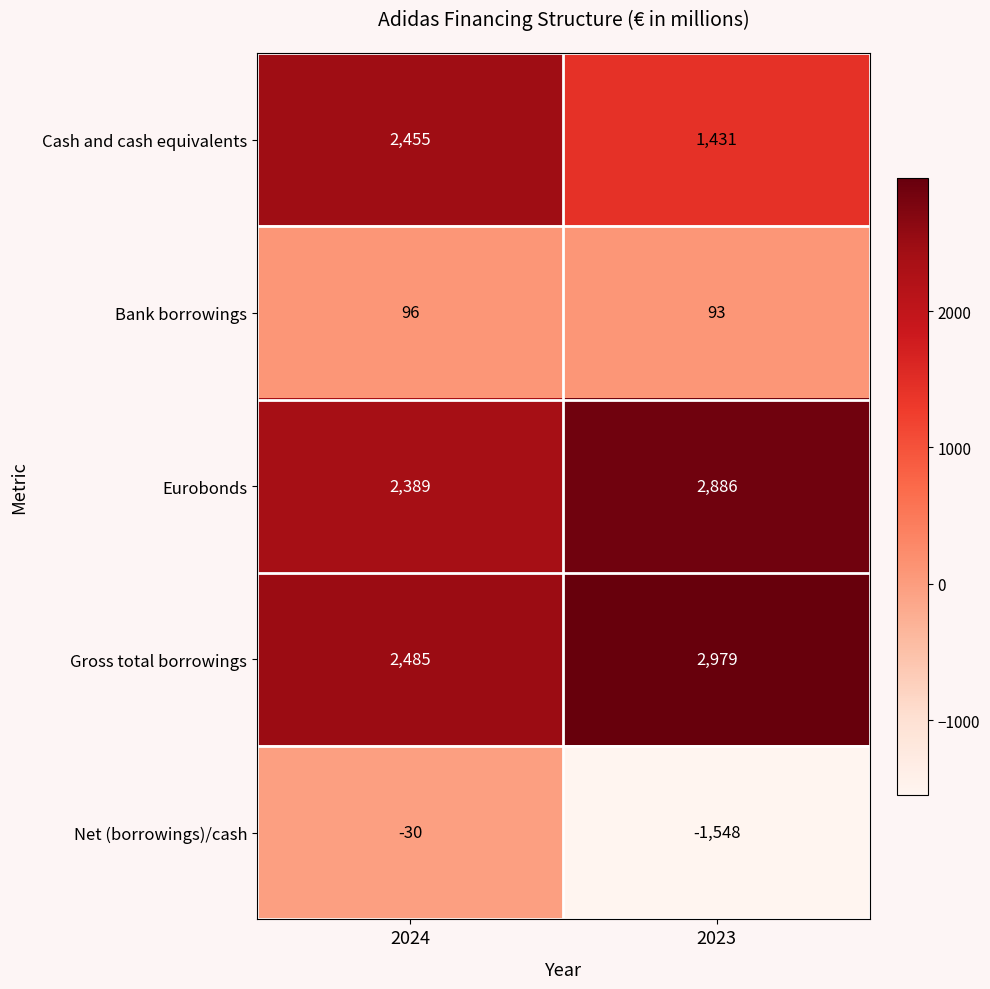

Reading right to left, list all the values displayed in this chart.

Cash and cash equivalents: 2023=1431	2024=2455
Bank borrowings: 2023=93	2024=96
Eurobonds: 2023=2886	2024=2389
Gross total borrowings: 2023=2979	2024=2485
Net (borrowings)/cash: 2023=-1548	2024=-30